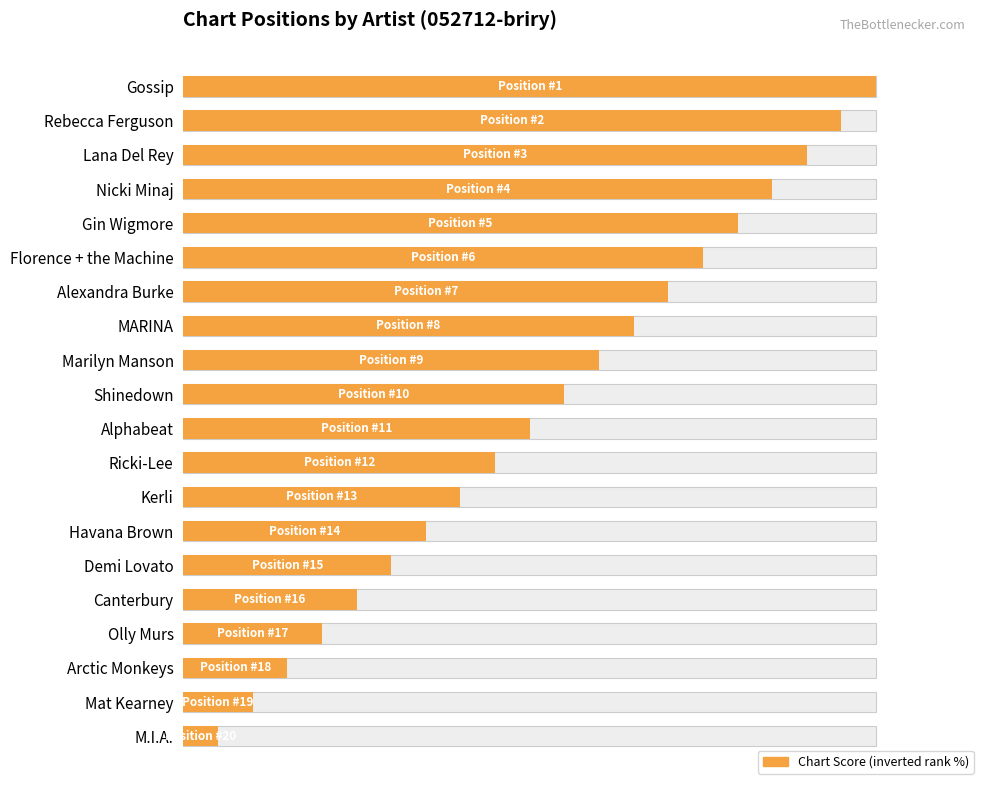

Count the number of data series in this chart.

1